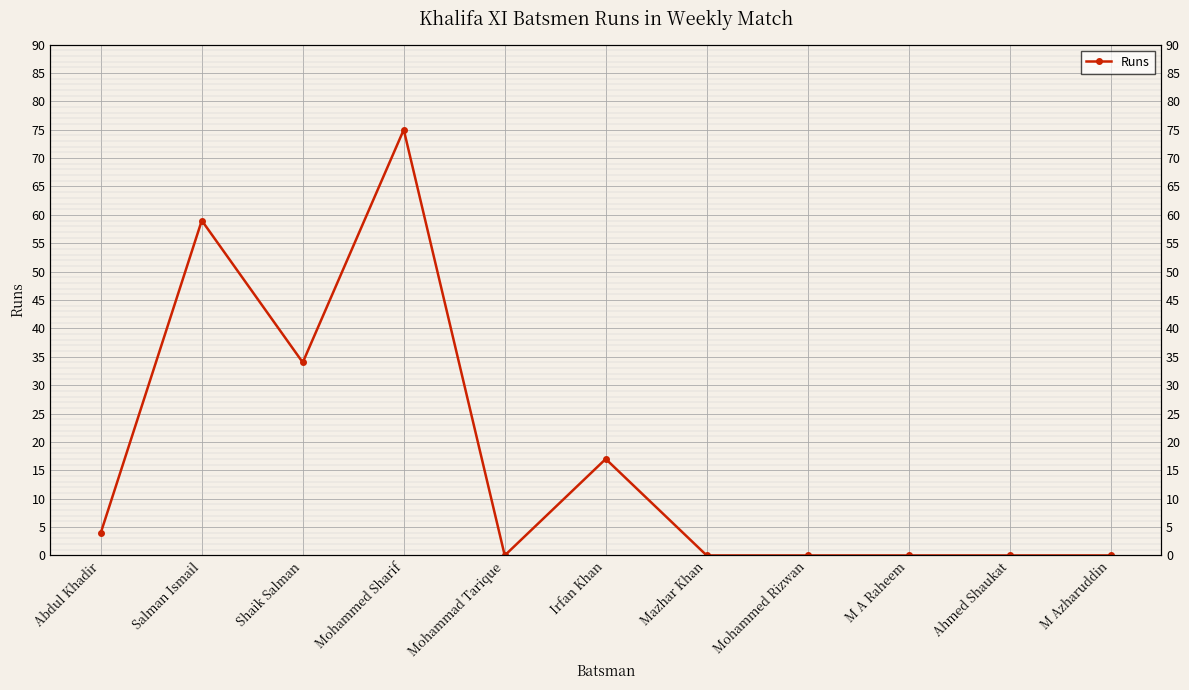

The chart shows a value of 58 at Shaik Salman. True or false?

False